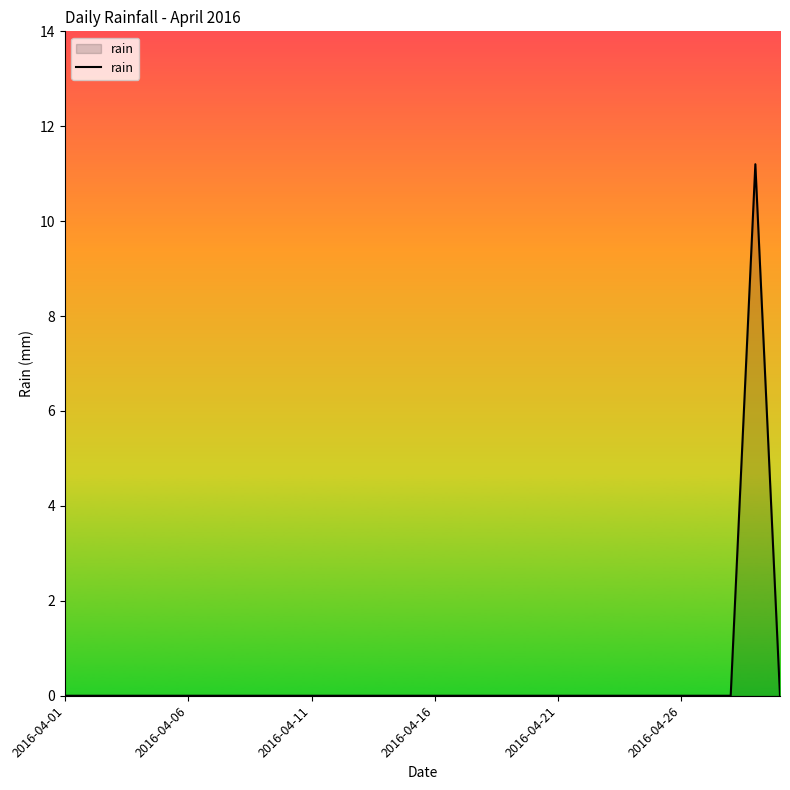

What is the difference between the maximum and minimum values?

11.2